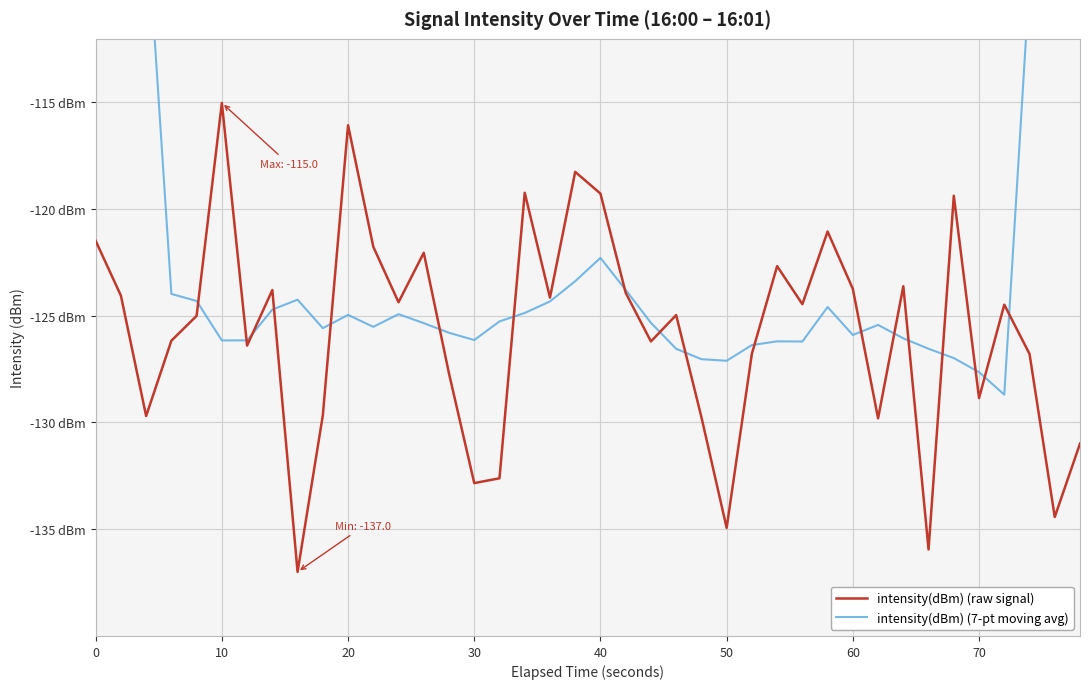

How many lines are shown in the chart?

2